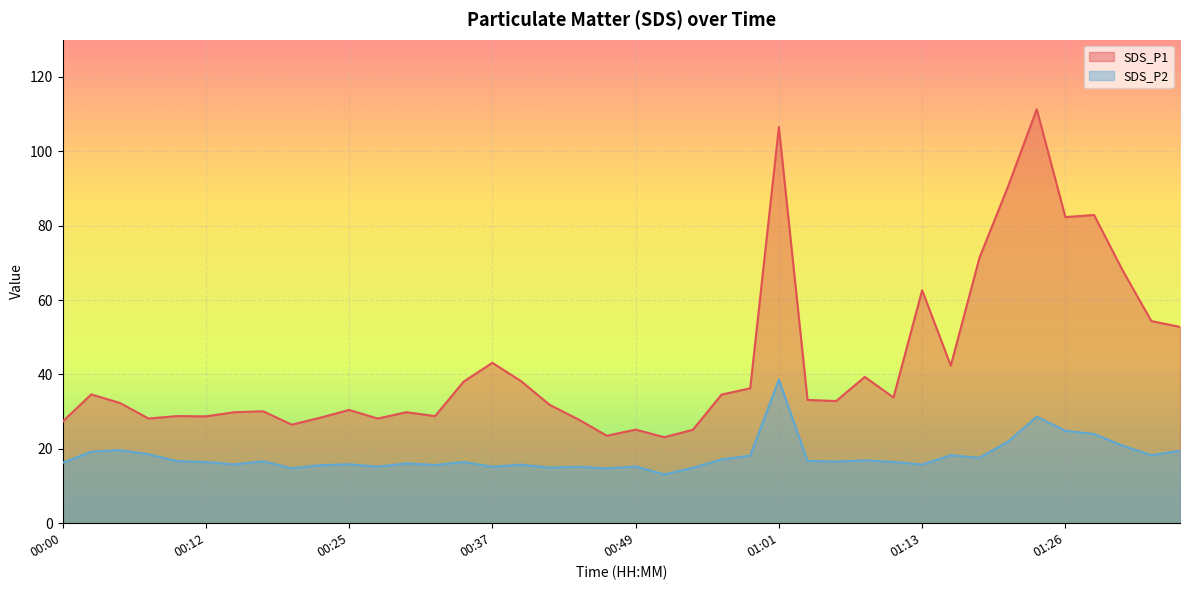

Which series changed the most between 00:20 and 00:49?

SDS_P1